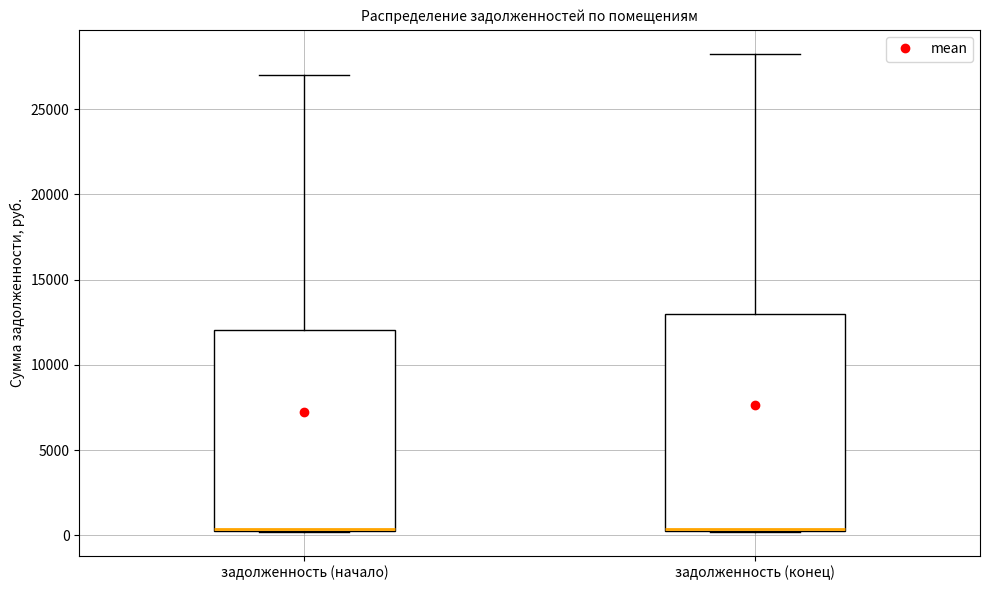

Reading left to right, read every box against the y-axis: the position of its median line, the range the box covers, and the ends of its whiskers. The values are not printed on the chart, so give them approximately, as read against the axis.

задолженность (начало): median 500, box 500 to 12000, whiskers 0 to 27000
задолженность (конец): median 500 (drawn on the box's lower edge), box 500 to 13000, whiskers 0 to 28500